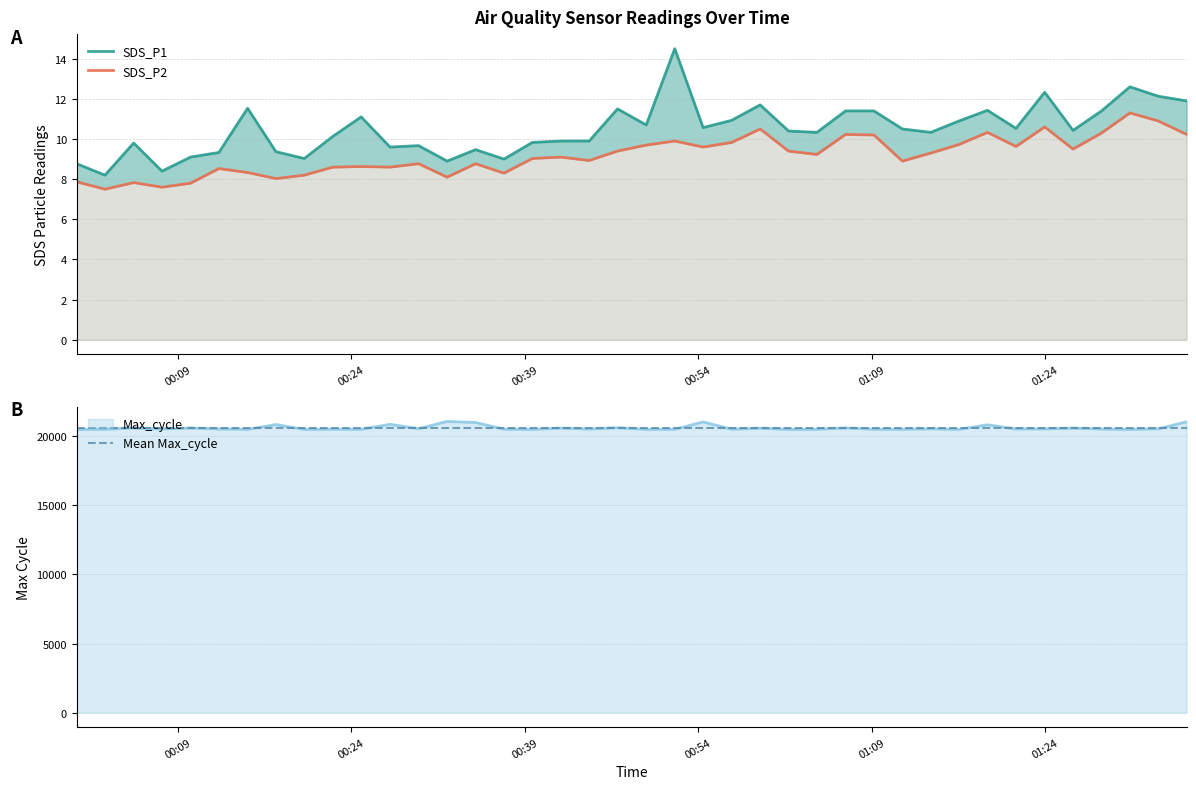

At how many categories does at least one series exceed 15131?

40